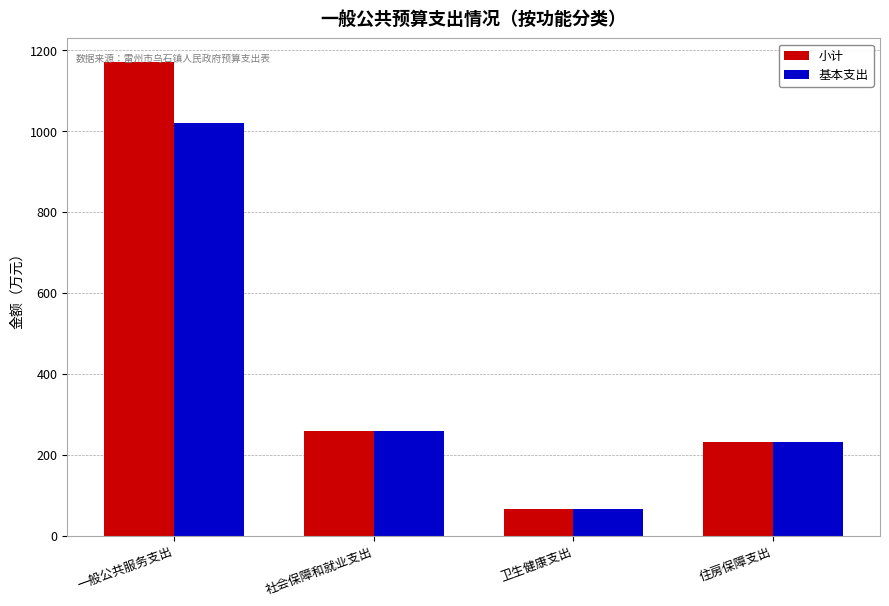

What is the difference between the maximum and minimum values in the 基本支出 series?

955.0